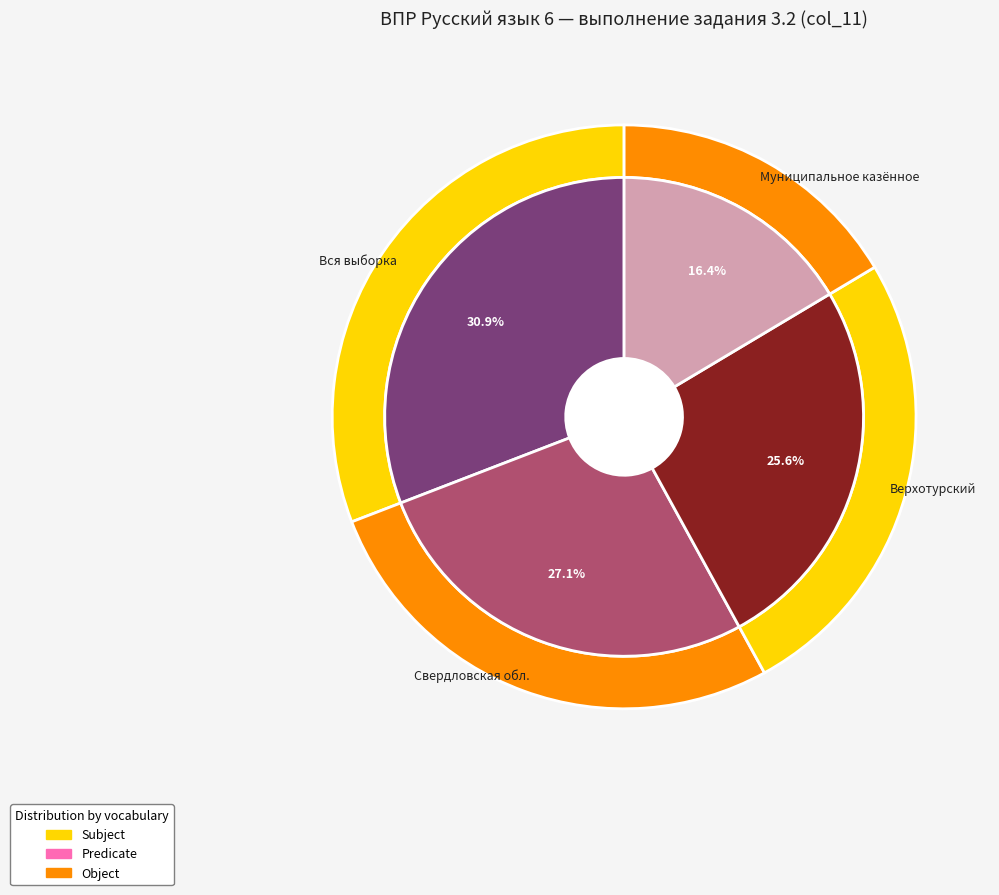

Is the sum of Вся выборка and Муниципальное казённое greater than half?

No